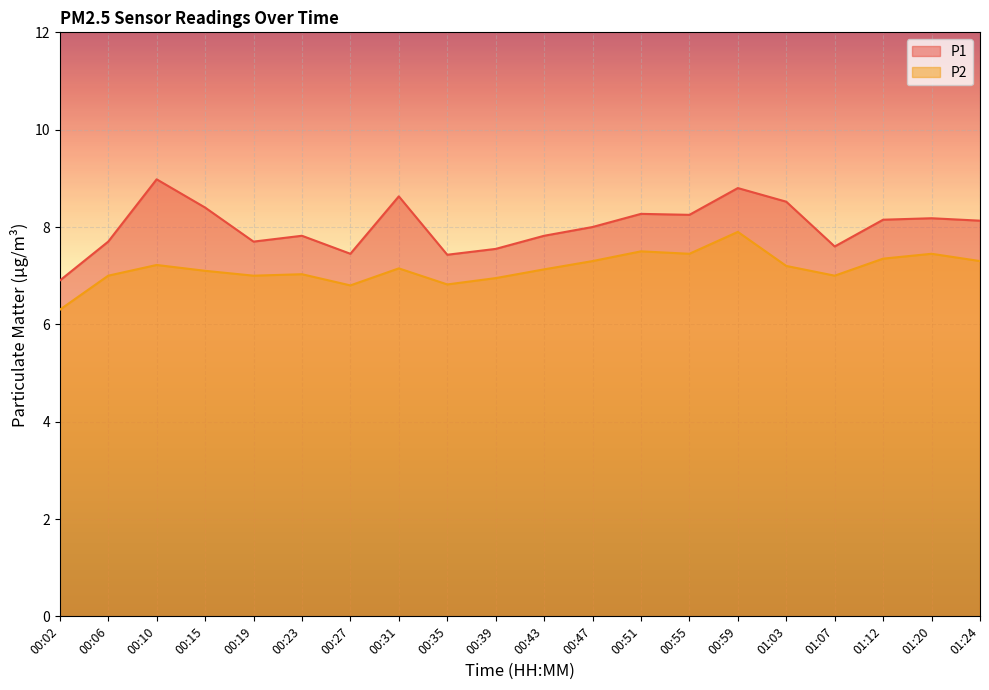

What is the smallest value displayed?

6.3